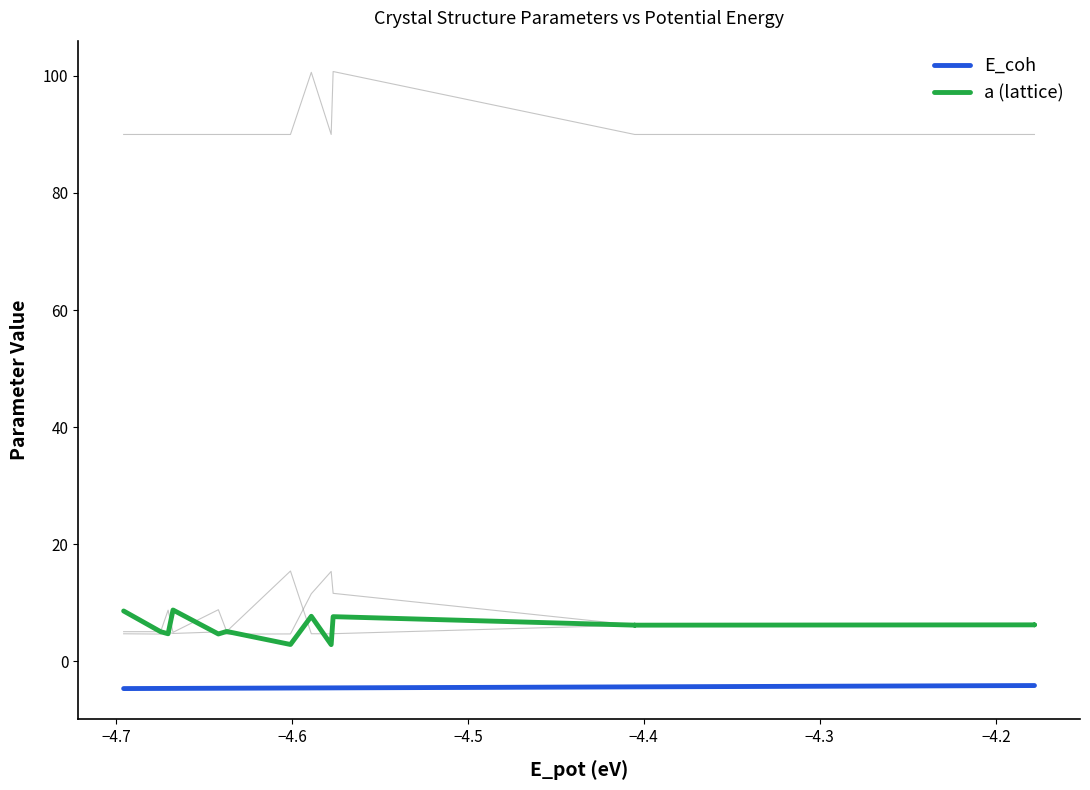

Reading right to left, extract all data points from this chart.

E_coh: -4.2	-4.2	-4.2	-4.4	-4.4	-4.4	-4.6	-4.6	-4.6	-4.6	-4.6	-4.6	-4.7	-4.7	-4.7	-4.7
a (lattice): 6.2	6.2	6.2	6.1	6.1	6.1	7.6	2.8	7.7	2.8	5.1	4.6	8.7	4.7	5.0	8.6